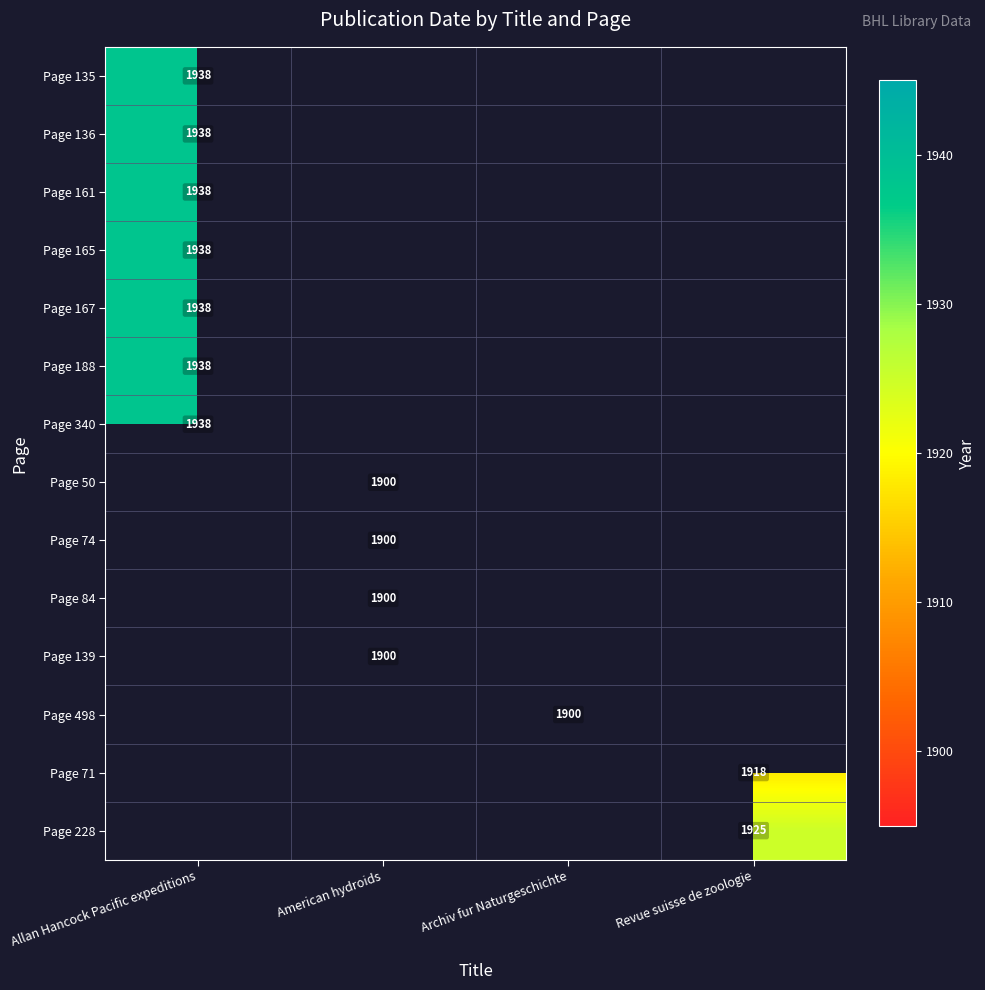

Is it true that Page 188 equals 1938 at Allan Hancock Pacific expeditions?

True